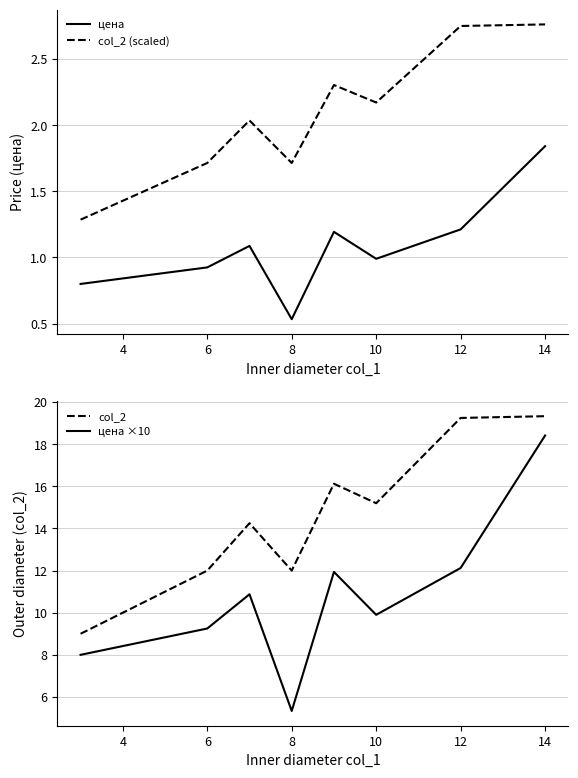

True or false: цена and col_2 (scaled) cross at least once.

False